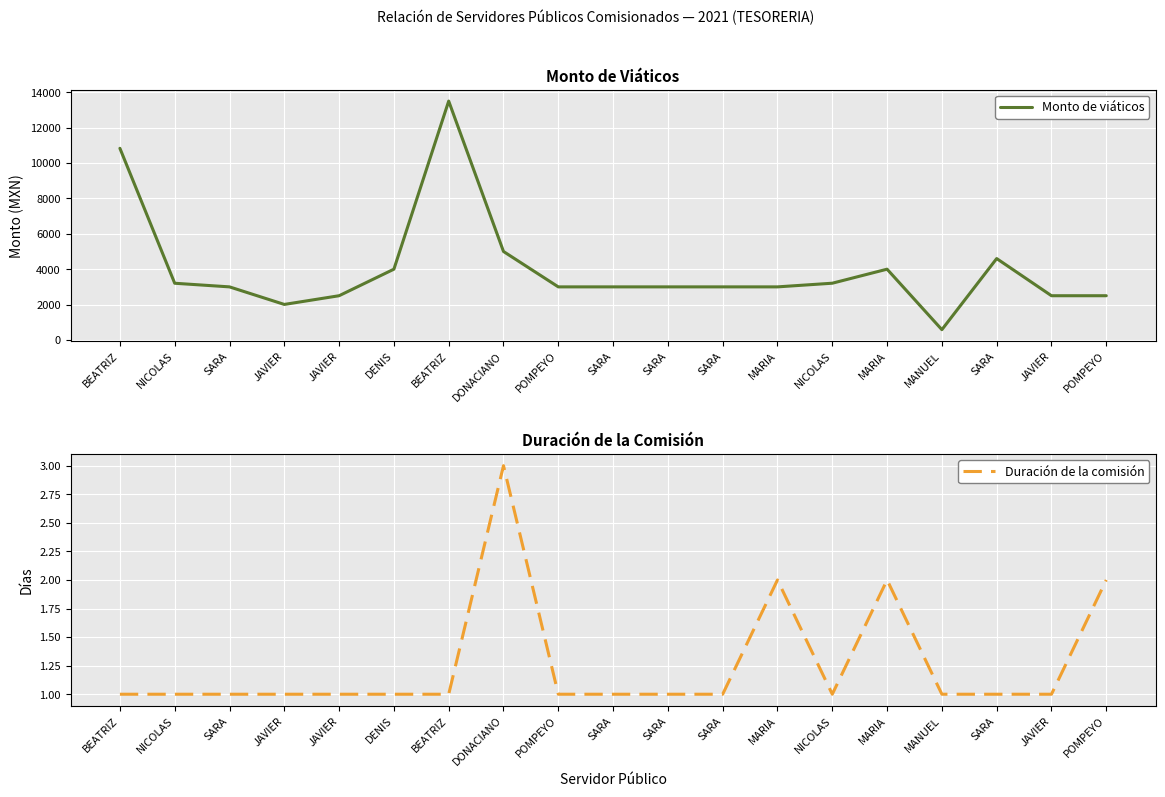

How many data points does each series have?

19